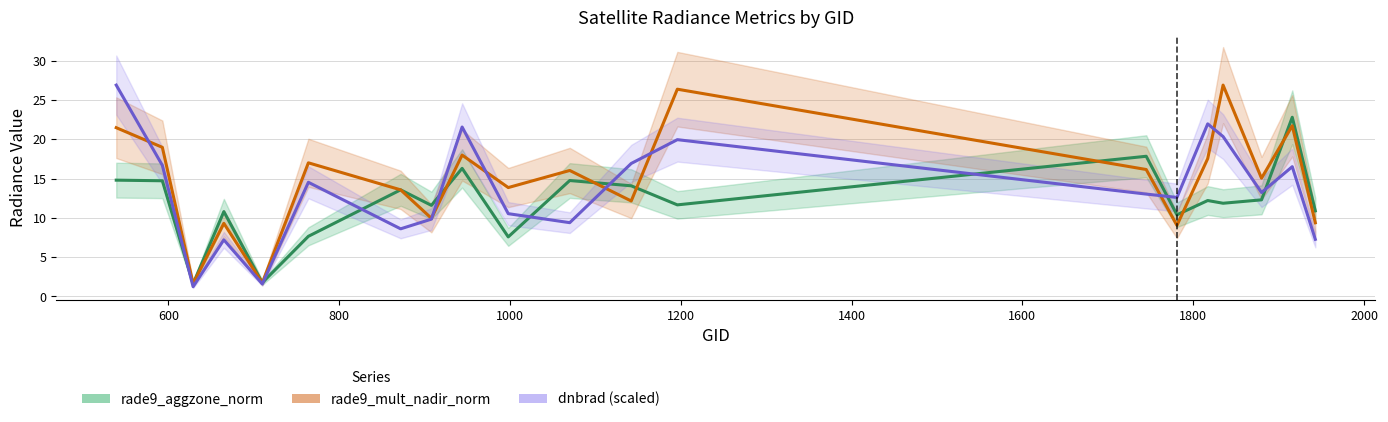

How many lines are shown in the chart?

3